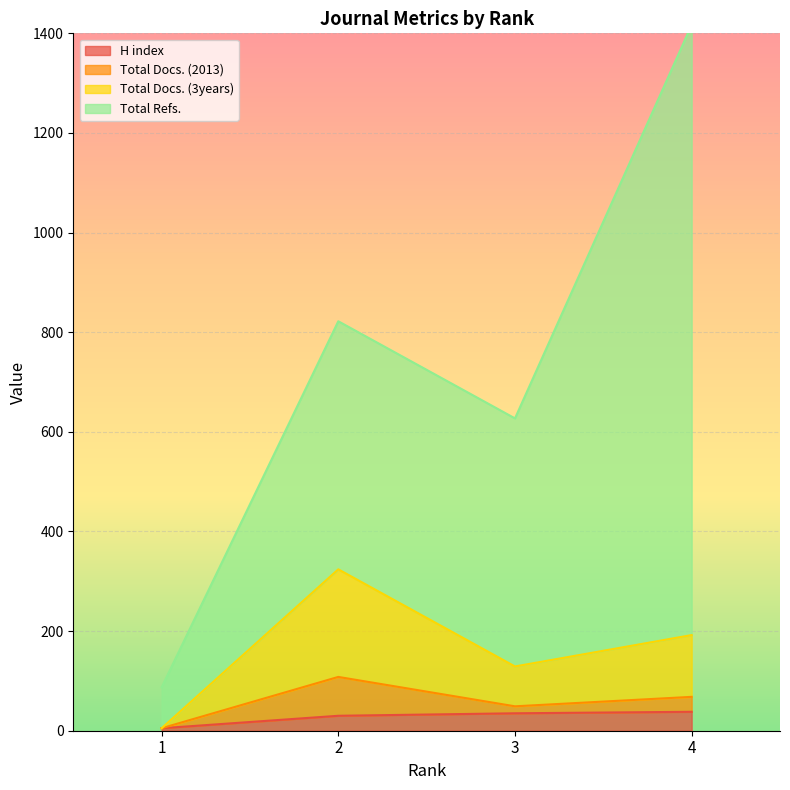

The value of H index at 1 is 5. True or false?

True